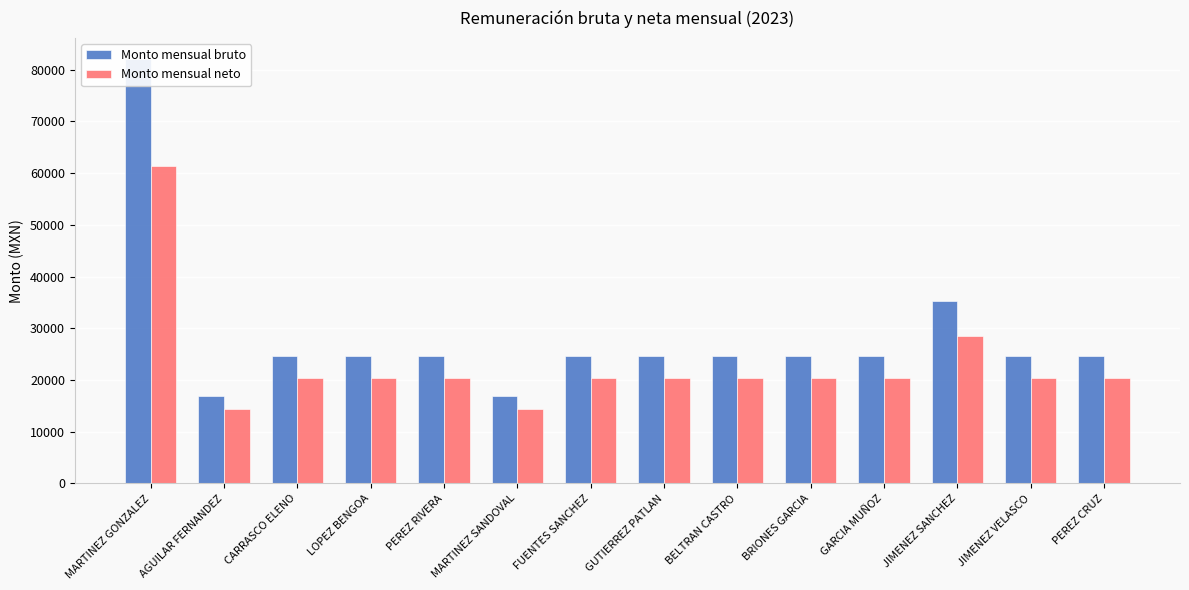

What is the label of the 10th bar from the left?

BRIONES GARCIA